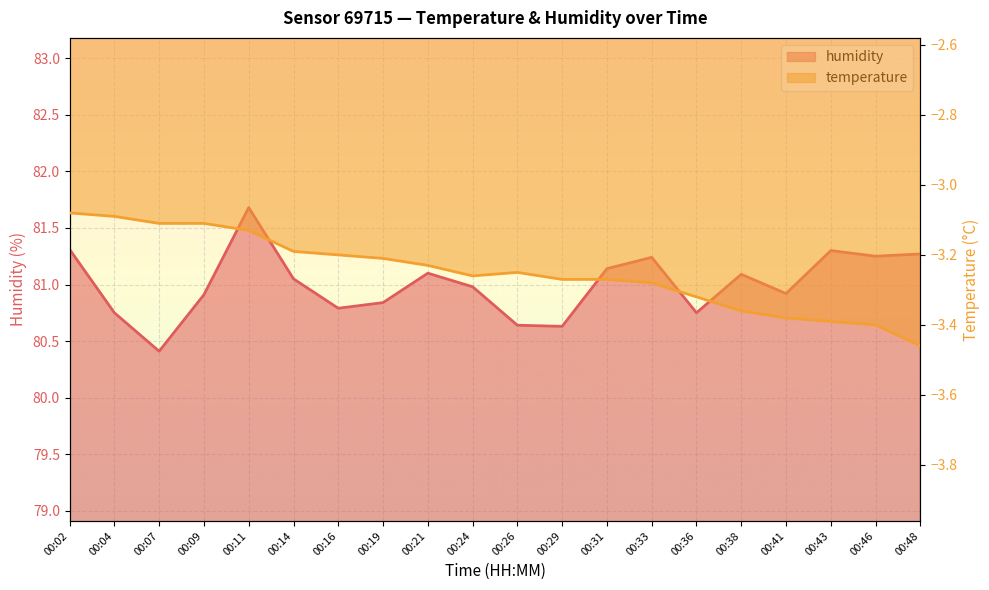

The humidity series shows 81.7 at 00:11. True or false?

True